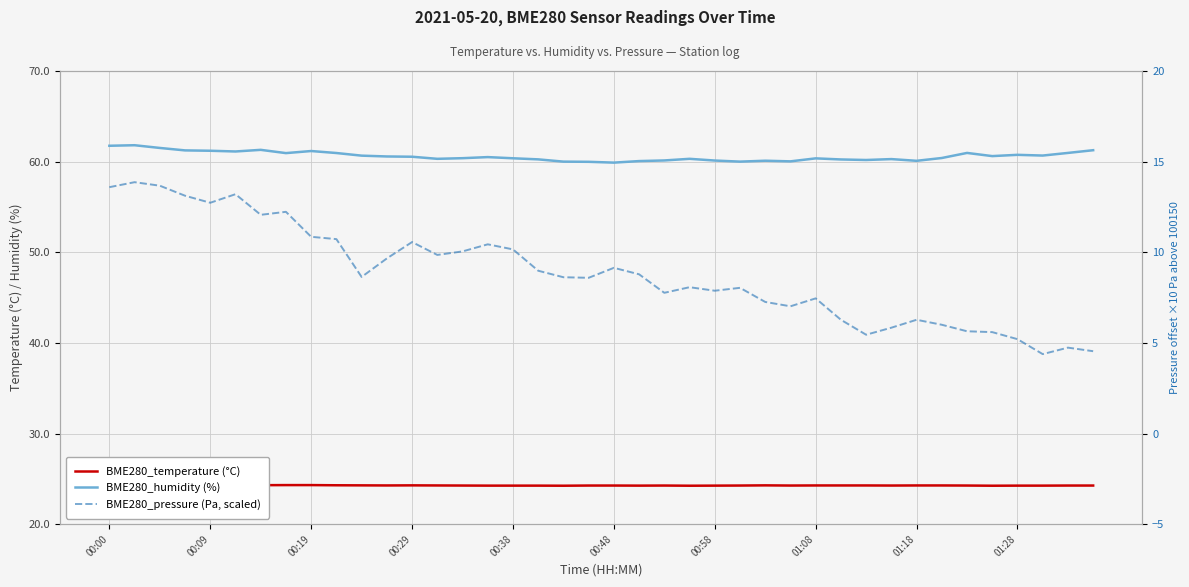

How many lines are shown in the chart?

3